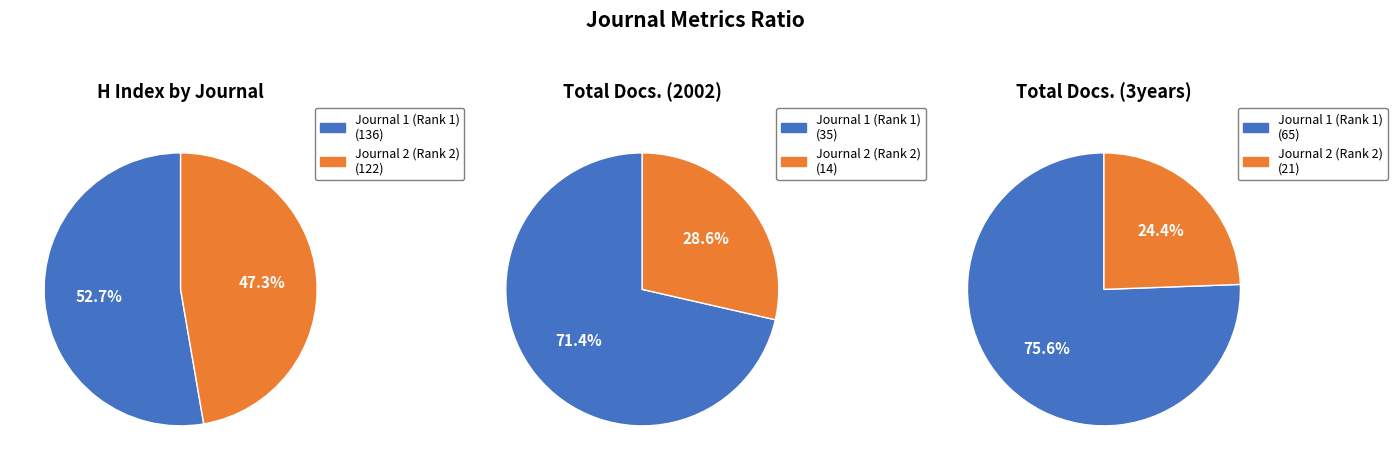

Combined, what portion of the pie is Revista Brasileira de Oftalmologia and Arquivos Brasileiros de Oftalmologia?

100.0%